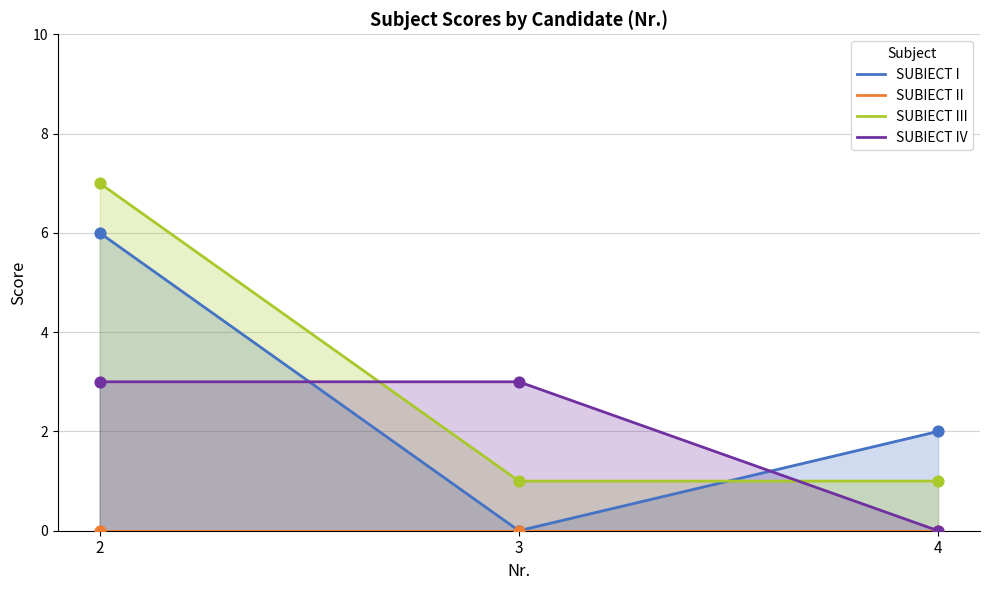

What are all the series names shown in the legend?

SUBIECT I, SUBIECT II, SUBIECT III, SUBIECT IV